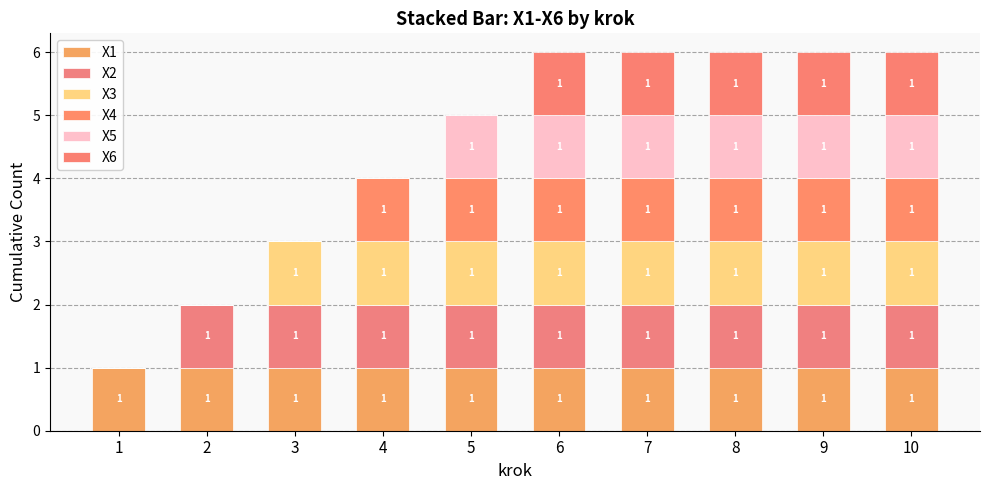

The X6 series shows 1 at 6. True or false?

True